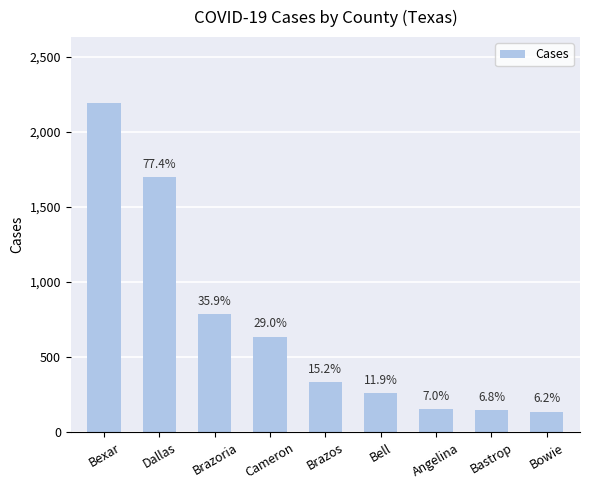

What is the change in value from Bexar to Angelina?

-2038